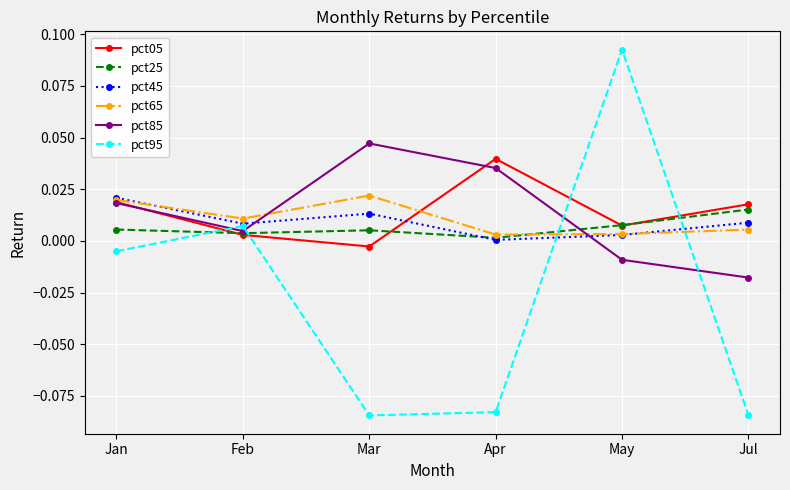

How many lines are shown in the chart?

6